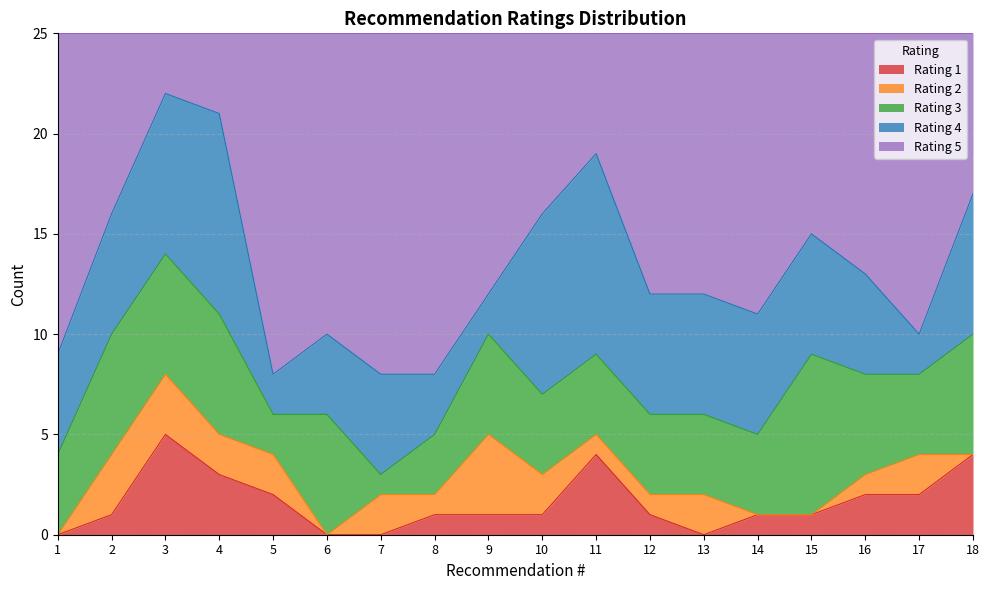

In 1, how many points are lower than both neighbors (excluding endpoints)?

1